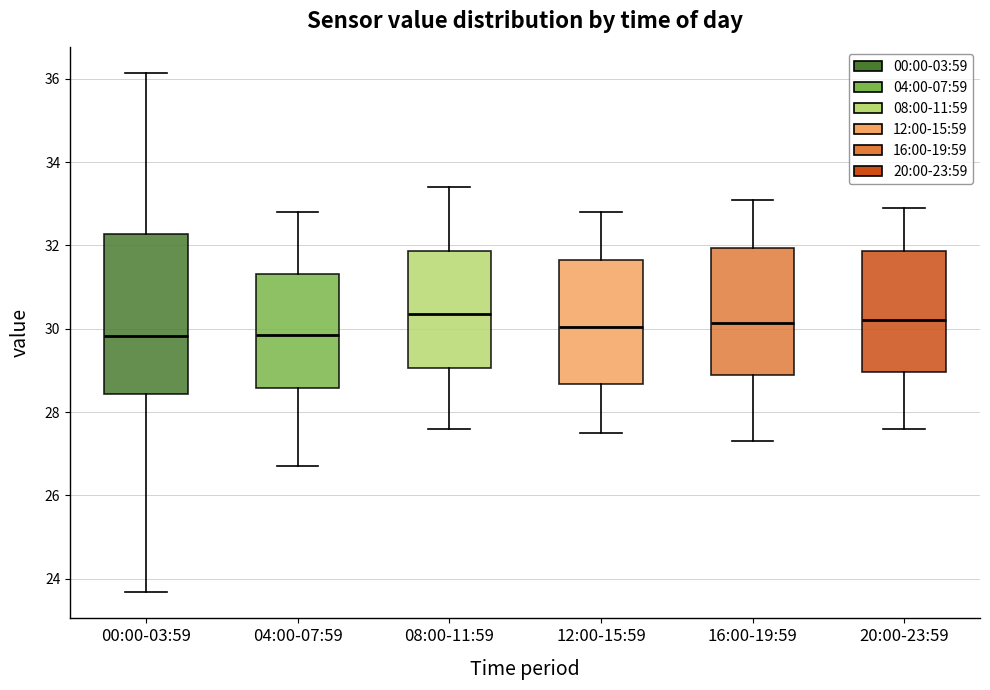

Reading left to right, transcribe this box plot: for each box, give where its median line is, the range the box spans, and where its two whiskers end, as read against the y-axis. The values are not printed on the chart, so give them approximately, as read against the axis.

00:00-03:59: median 29.8, box 28.4 to 32.2, whiskers 23.6 to 36.2
04:00-07:59: median 29.8, box 28.6 to 31.4, whiskers 26.8 to 32.8
08:00-11:59: median 30.4, box 29.0 to 31.8, whiskers 27.6 to 33.4
12:00-15:59: median 30.0, box 28.6 to 31.6, whiskers 27.6 to 32.8
16:00-19:59: median 30.2, box 29.0 to 32.0, whiskers 27.4 to 33.2
20:00-23:59: median 30.2, box 29.0 to 31.8, whiskers 27.6 to 33.0